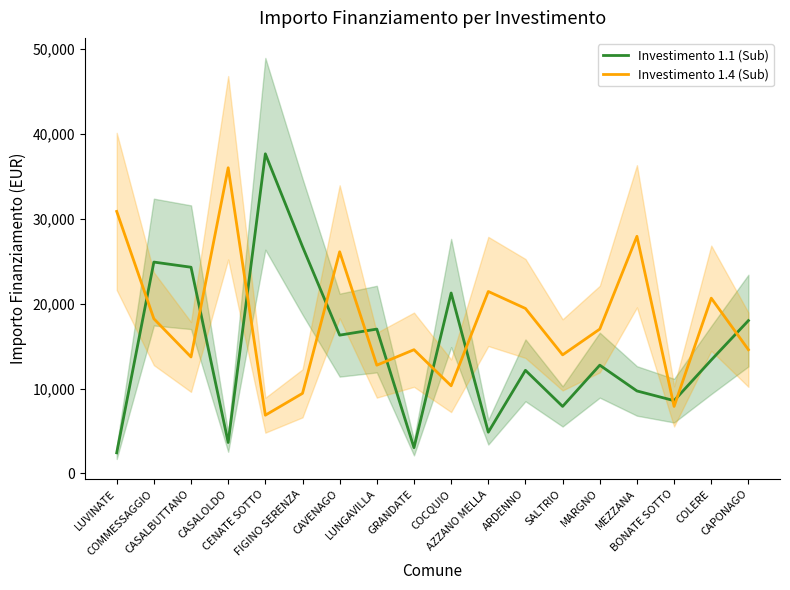

How many series are shown in this chart?

2